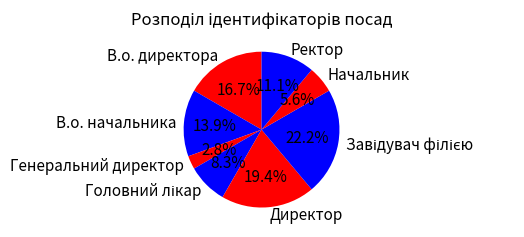

Which slice is the smallest?

Генеральний директор